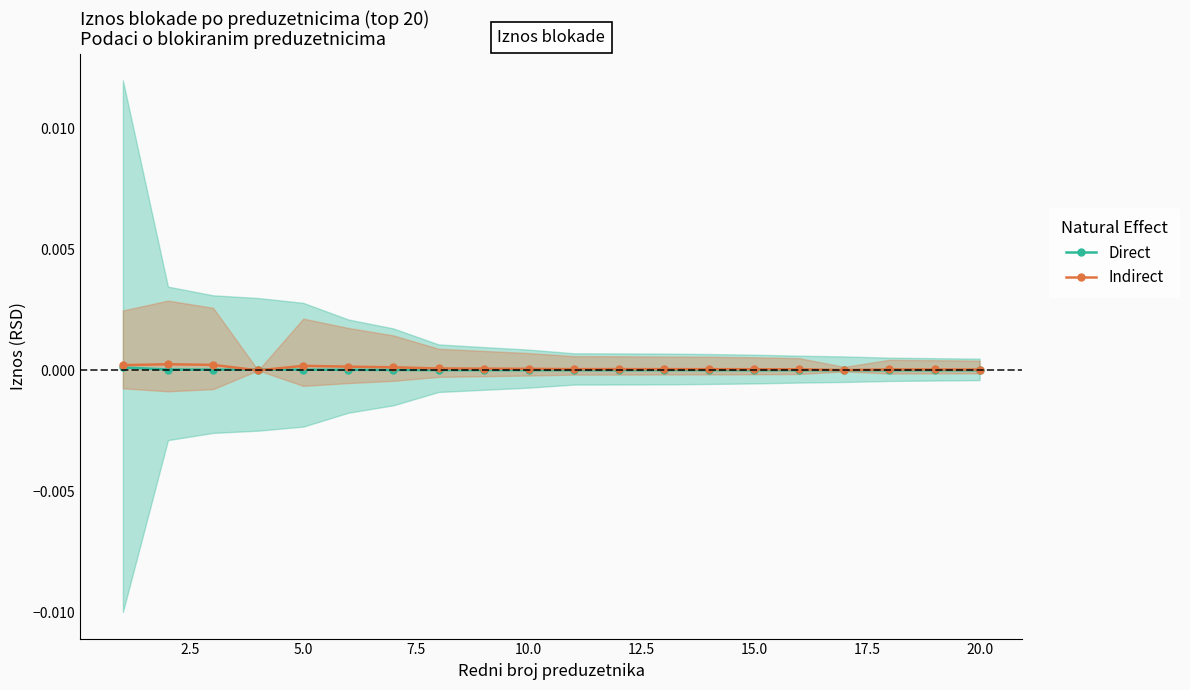

Which has a higher value, 15 or 10.0?

10.0